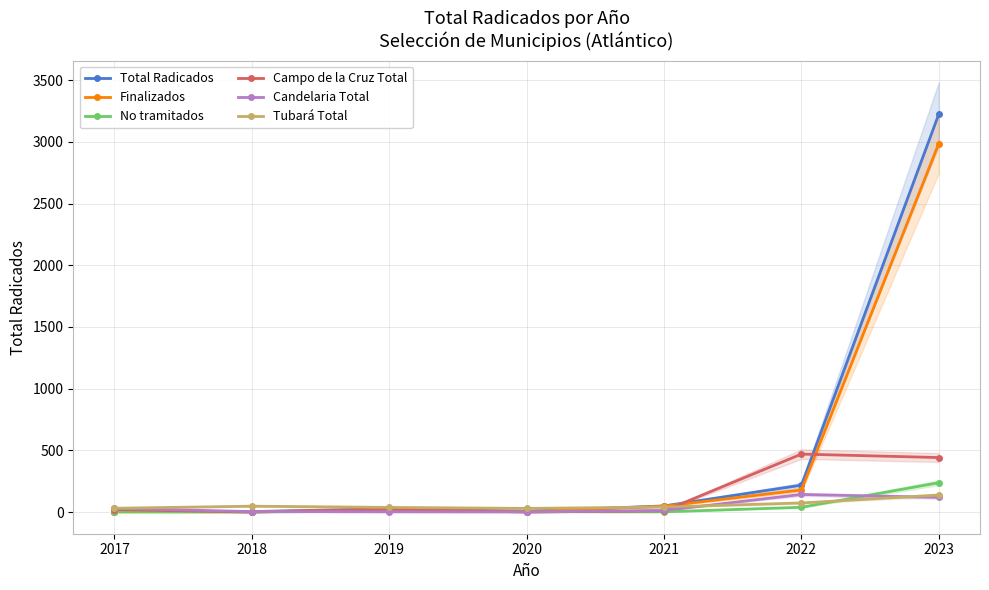

Which category has the highest value in the Tubará Total series?

2023